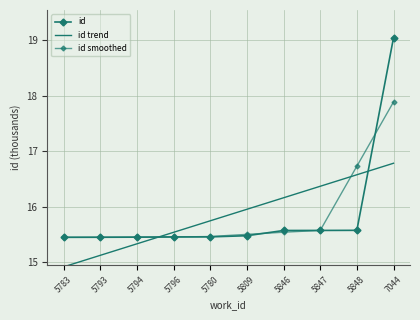

True or false: id trend has more than 1 interior local peaks.

False